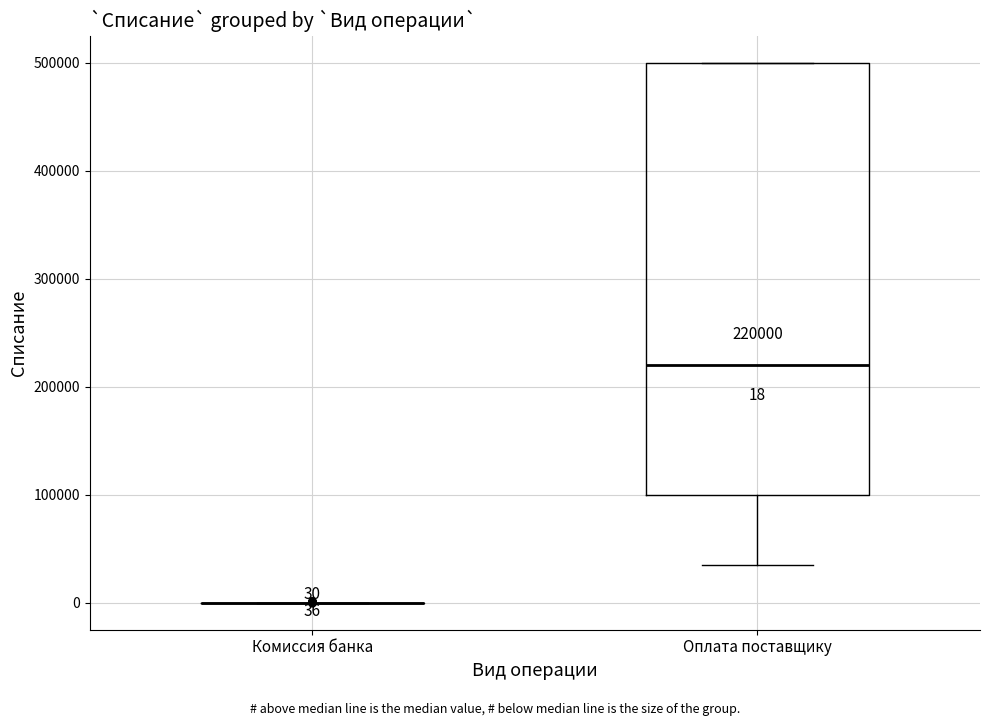

Comparing the boxes themselves (not the whiskers), which one is the tallest?

Оплата поставщику